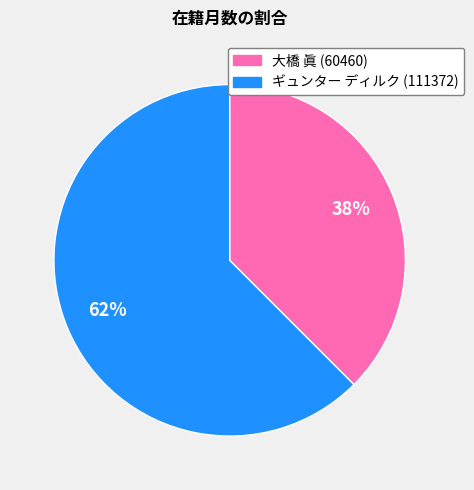

Does 大橋 眞 (60460) account for over 50% of the chart?

No